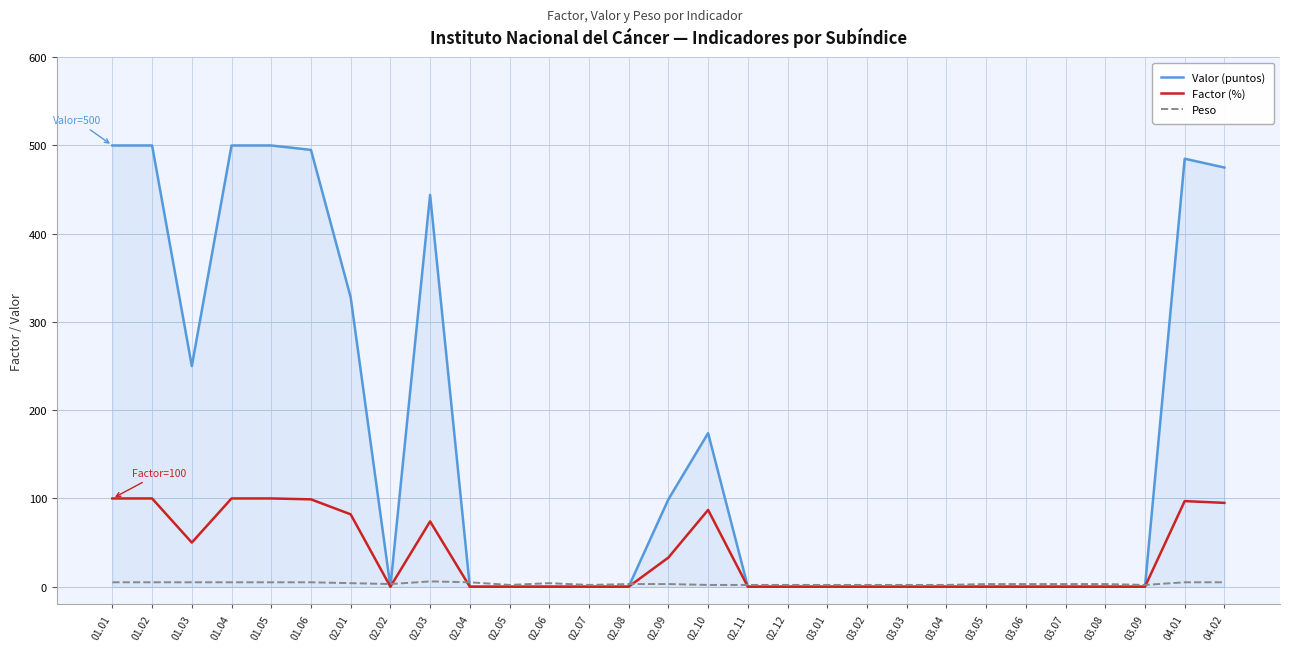

How many values in the Valor (puntos) series exceed 0?

12